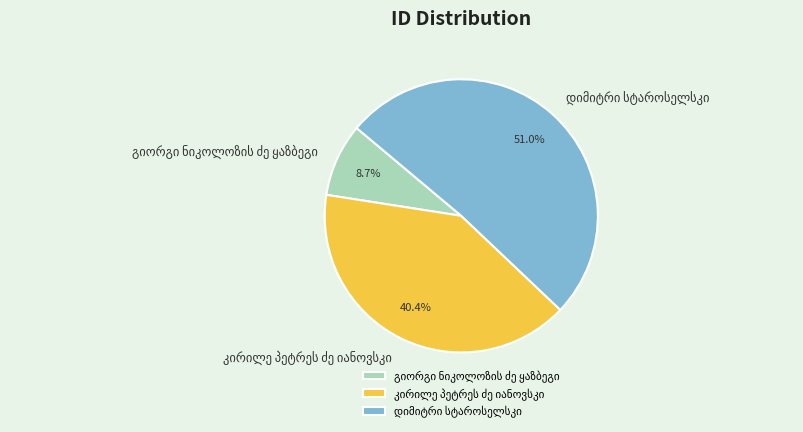

Does any single category account for the majority?

Yes